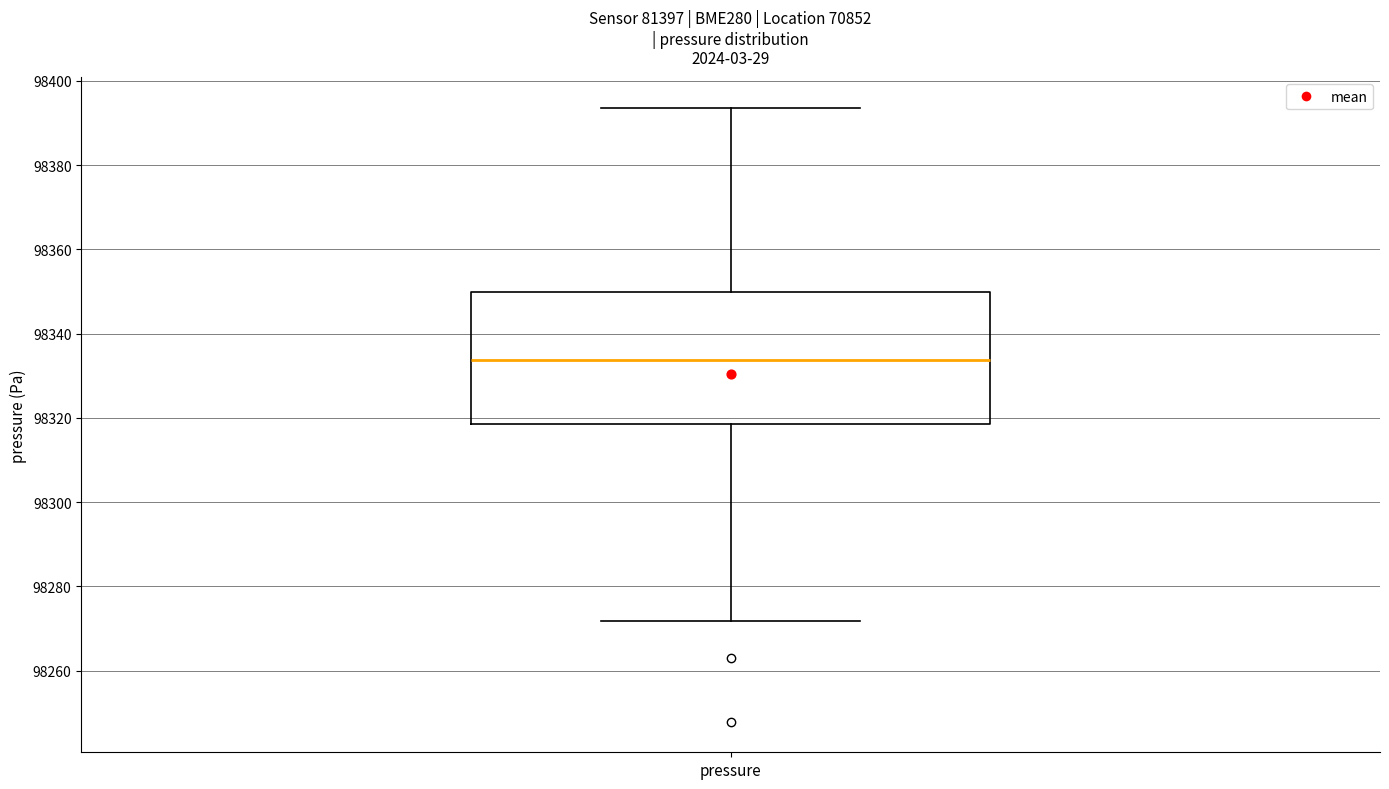

Transcribe this box plot: give where the median line is, the range the box spans, and where the two whiskers end, as read against the y-axis. The values are not printed on the chart, so give them approximately, as read against the axis.

median 98334, box 98318 to 98350, whiskers 98272 to 98394